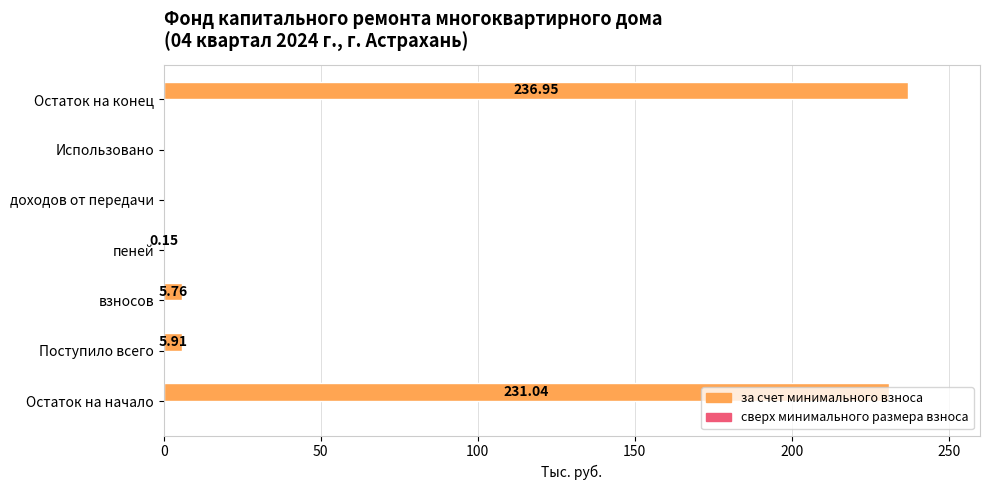

At which label is the value closest to 118?

Поступило всего